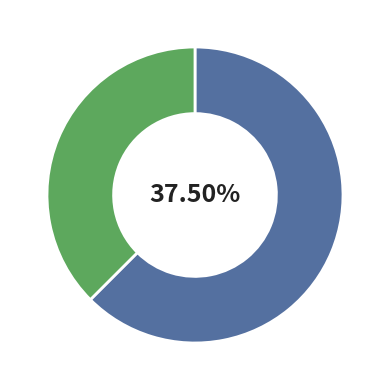

Which category has the smallest portion of the pie?

2018-04-09